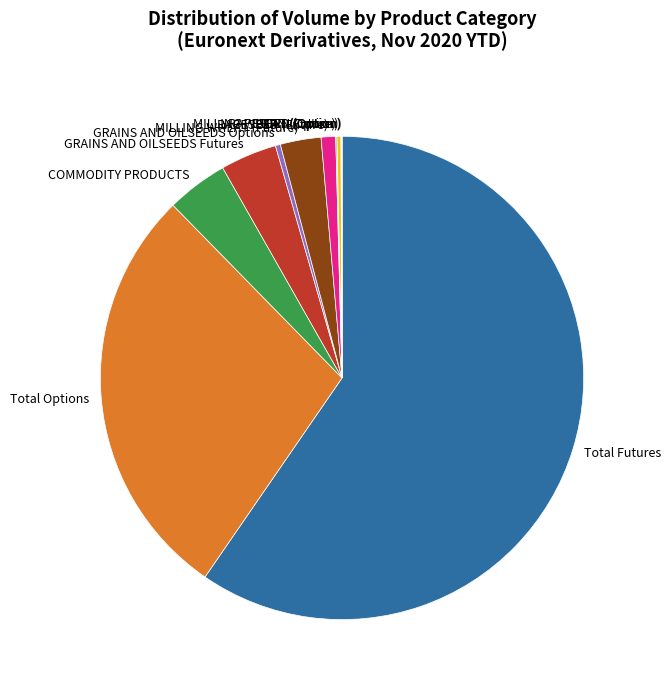

Is there a majority slice in this chart?

Yes